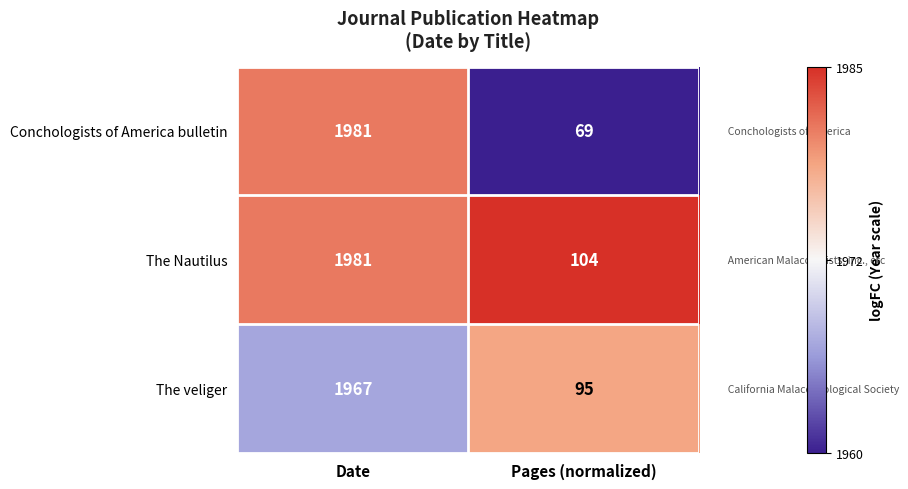

Count the number of categories in the chart.

2